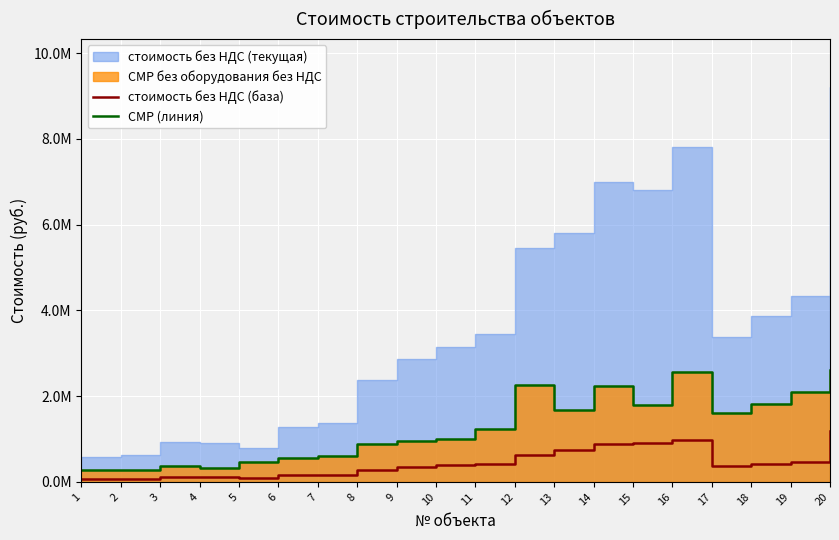

True or false: СМР (линия) has a value of 215950.6 at 7.

False